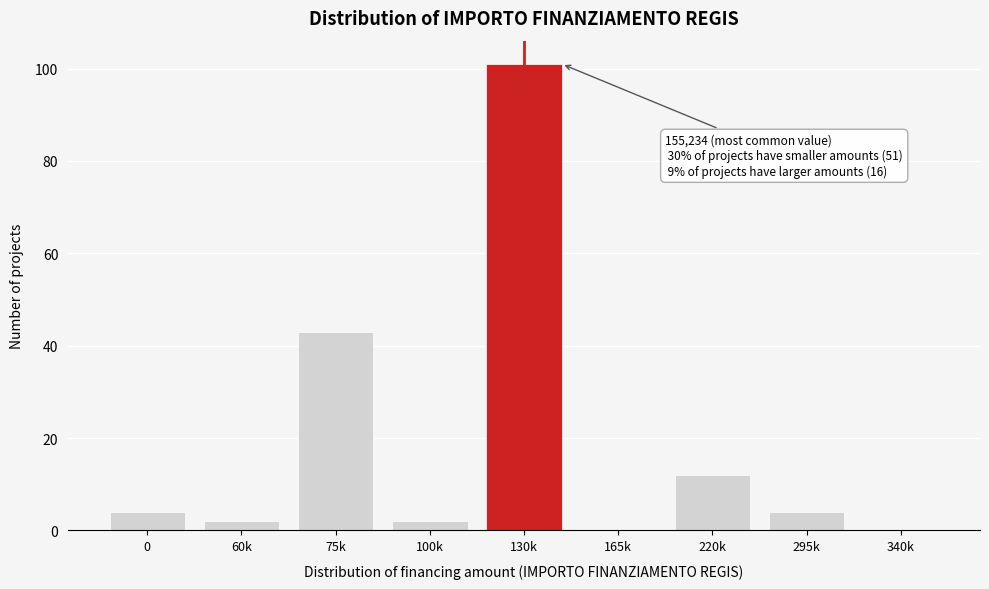

Reading left to right, extract all data points from this chart.

0=4	60k=2	75k=43	100k=2	130k=101	165k=0	220k=12	295k=4	340k=0